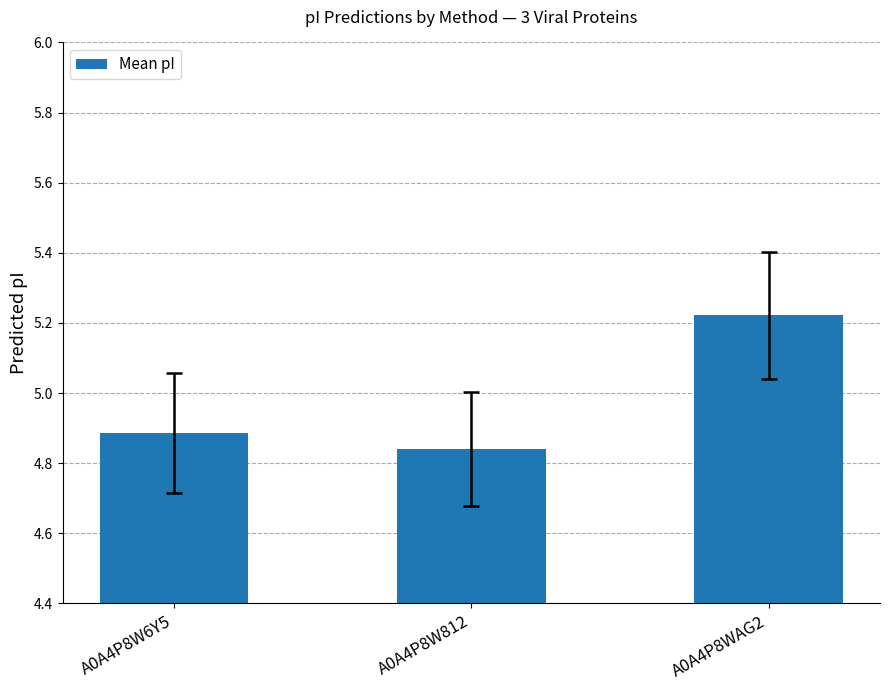

Does the chart contain any negative values?

No